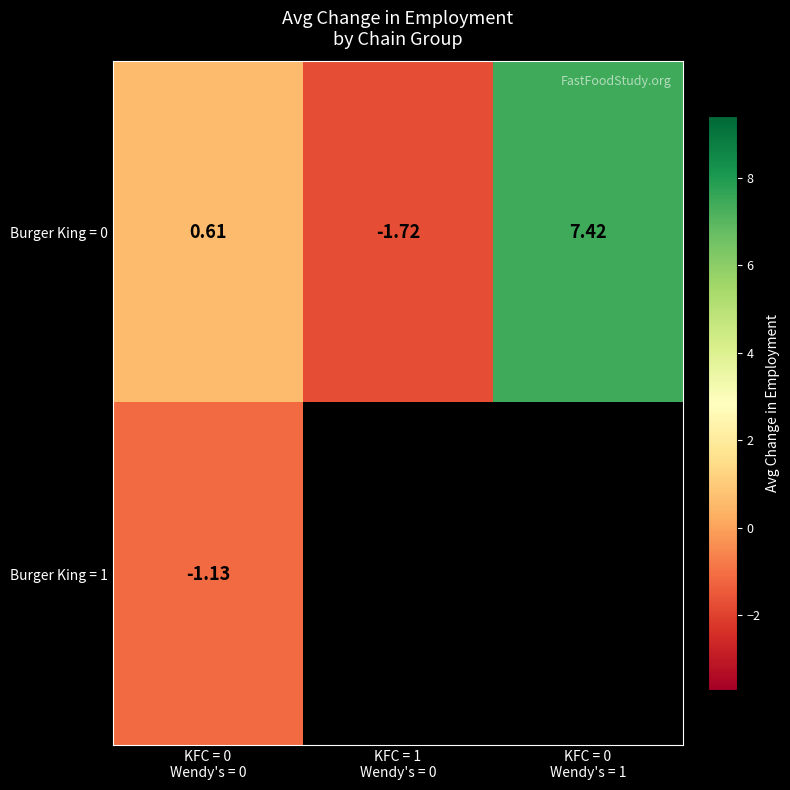

Between KFC = 0 Wendy's = 0 and KFC = 1 Wendy's = 0, which series saw the biggest shift?

Burger King = 0